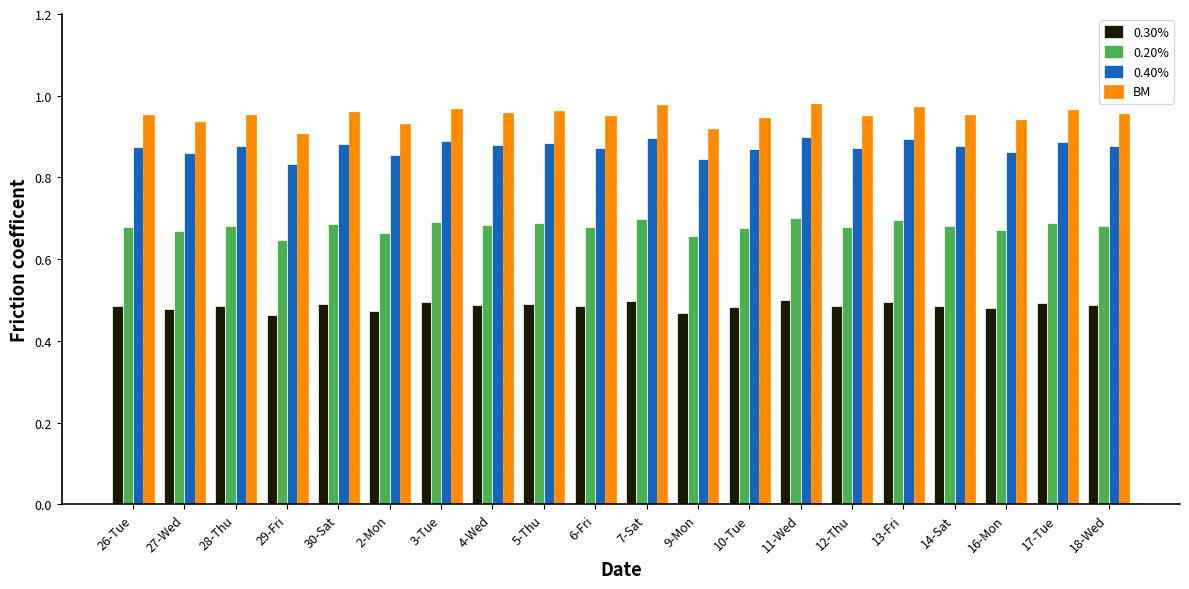

Which series has the widest spread of values?

BM